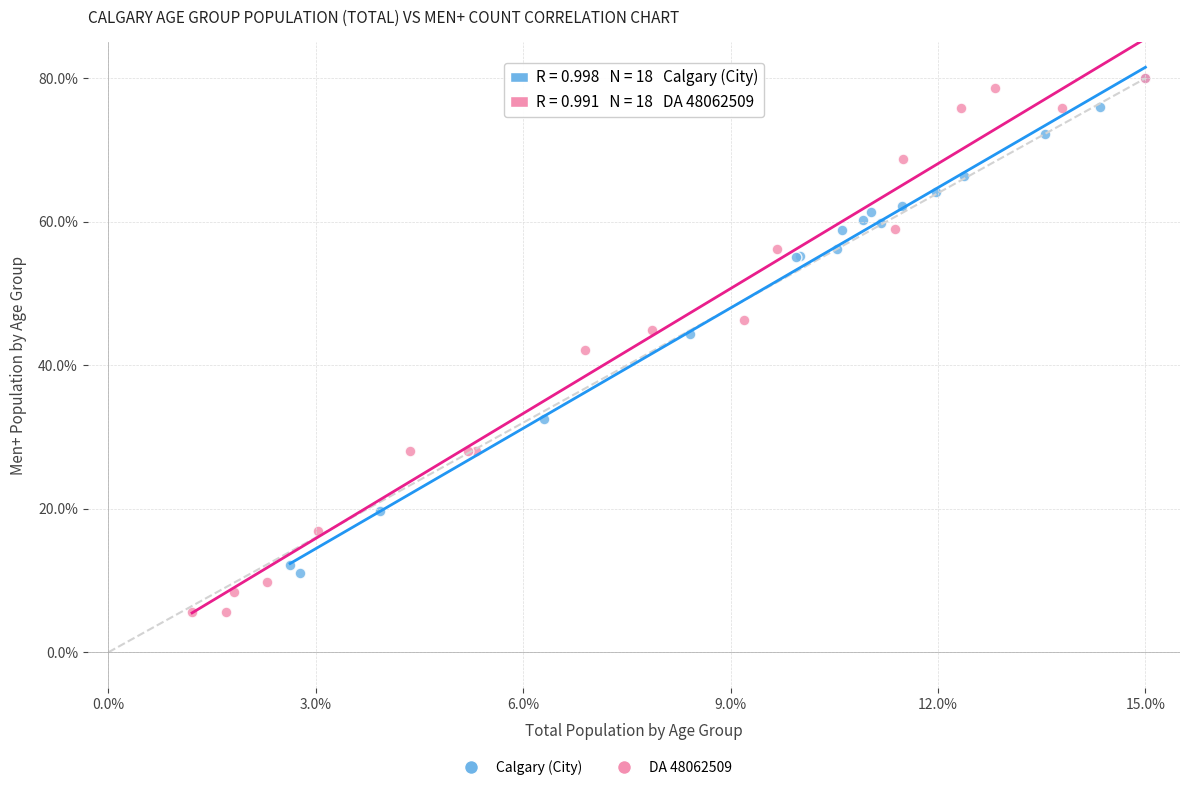

Which series contains the lowest Y value?

DA 48062509